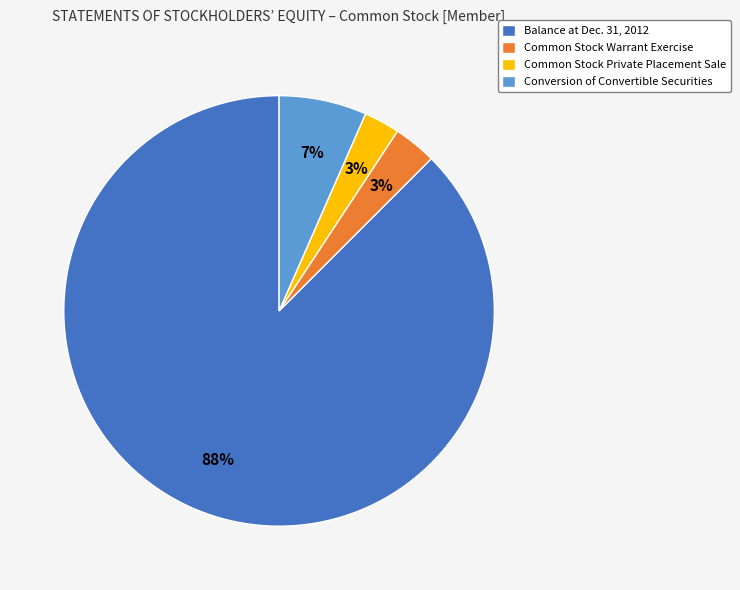

Is it true that Balance at Dec. 31, 2012 is 88% of the pie?

True